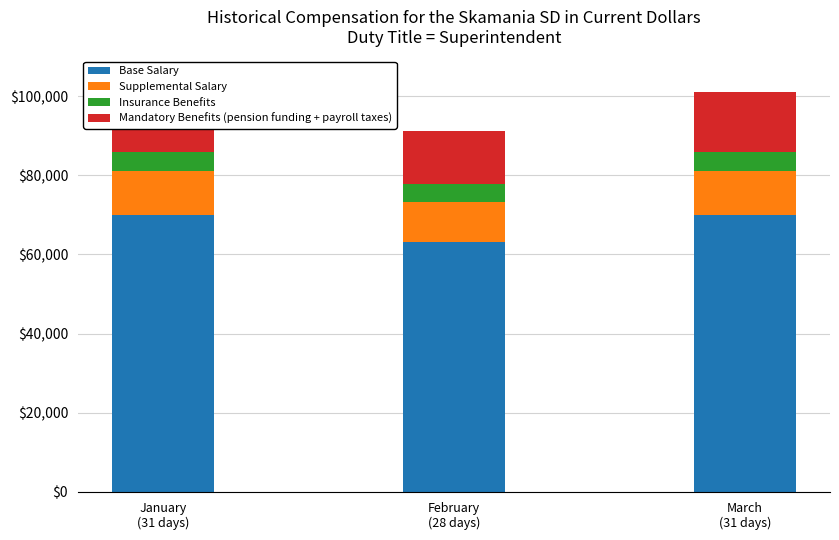

Reading left to right, what are all the values shown in this chart?

Base Salary: January
(31 days)=69998	February
(28 days)=63224	March
(31 days)=69998
Supplemental Salary: January
(31 days)=11005	February
(28 days)=9940	March
(31 days)=11005
Insurance Benefits: January
(31 days)=4991	February
(28 days)=4508	March
(31 days)=4991
Mandatory Benefits (pension funding + payroll taxes): January
(31 days)=15004	February
(28 days)=13552	March
(31 days)=15004